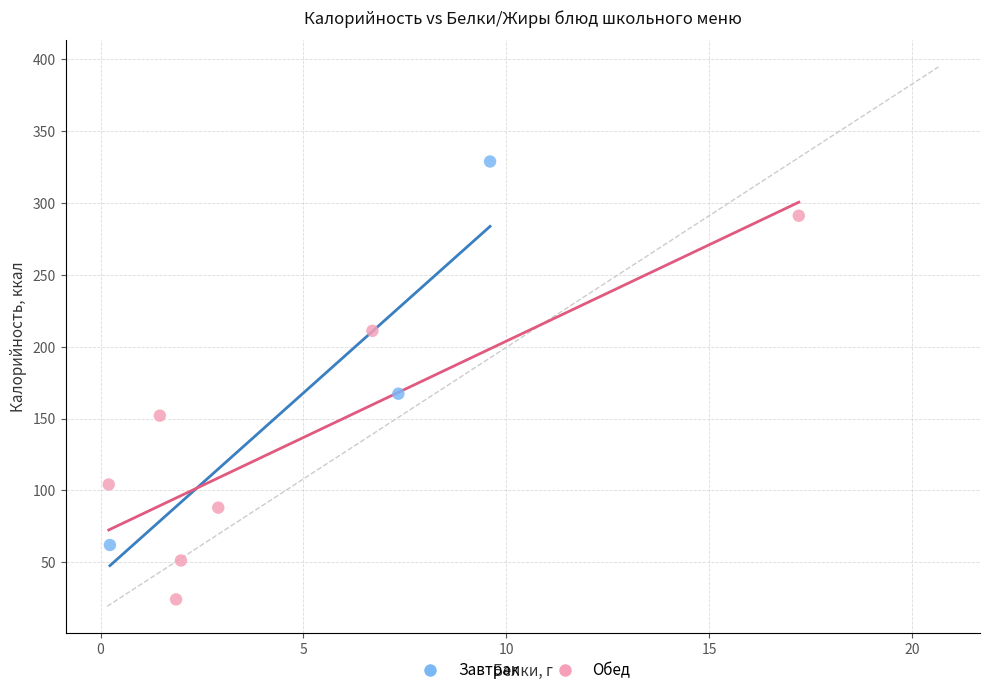

What are all the series names shown in the legend?

Завтрак, Обед